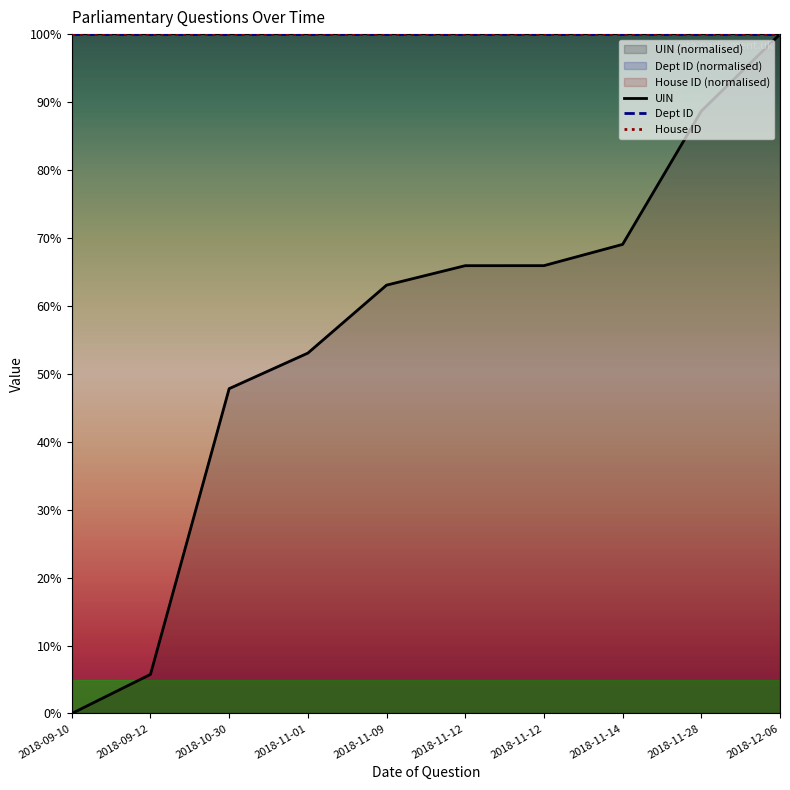

What is the label of the 4th point from the left?

2018-11-01